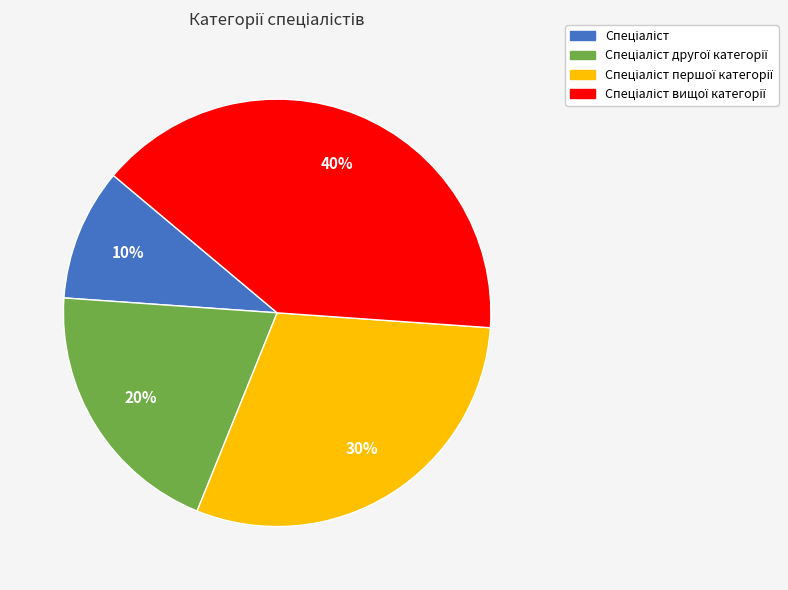

Is there any slice that represents more than half of the pie?

No